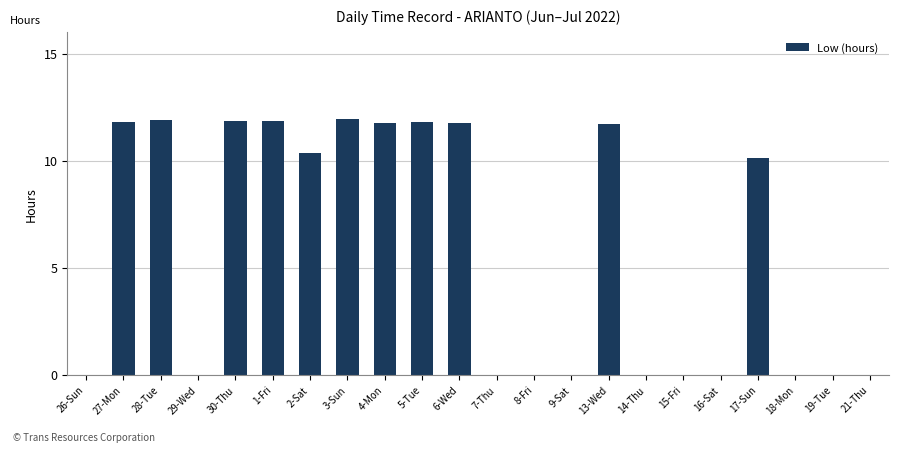

Are the bars horizontal?

No